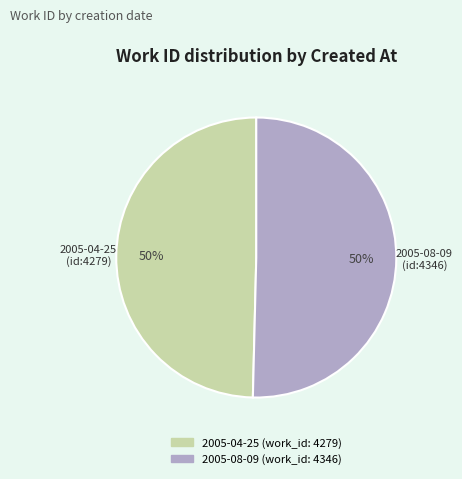

Do 2005-08-09 and 2005-04-25 together represent more than half of the pie?

Yes